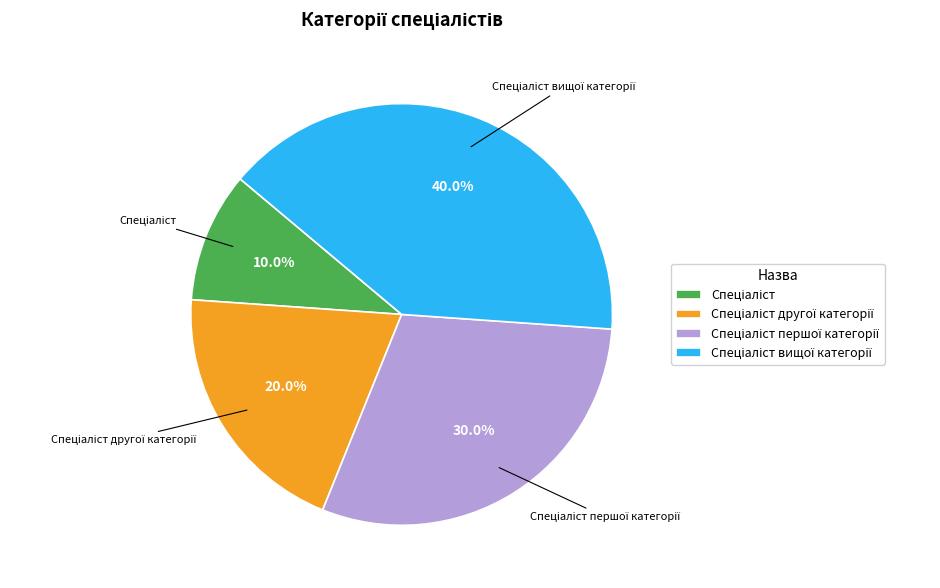

Is there any slice that represents more than half of the pie?

No